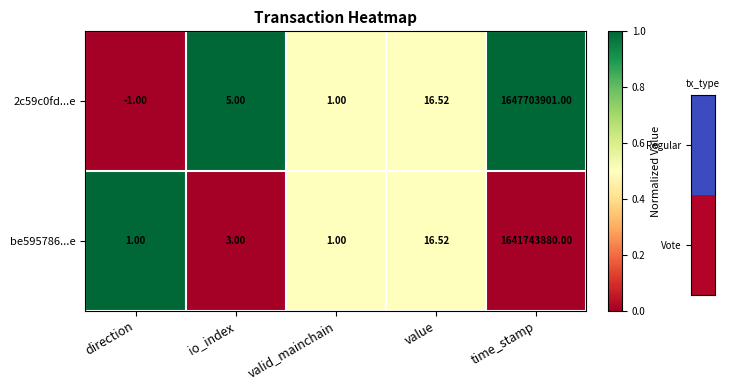

What is the total value across all series at io_index?

8.0